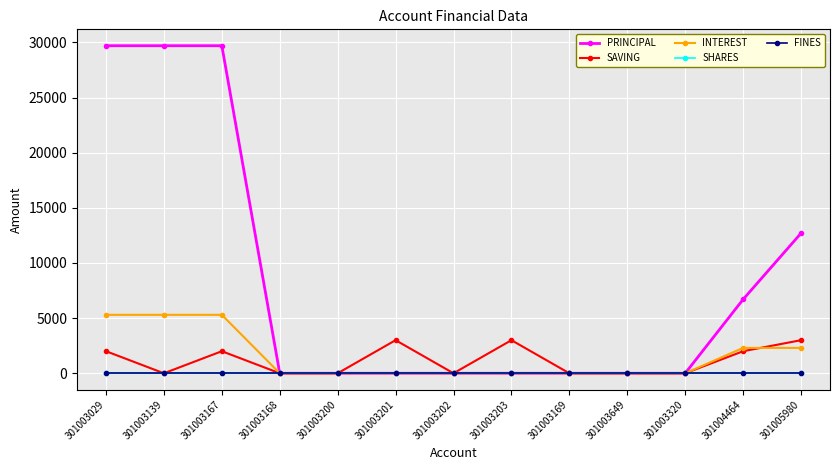

The SHARES series shows 0 at 301003203. True or false?

True